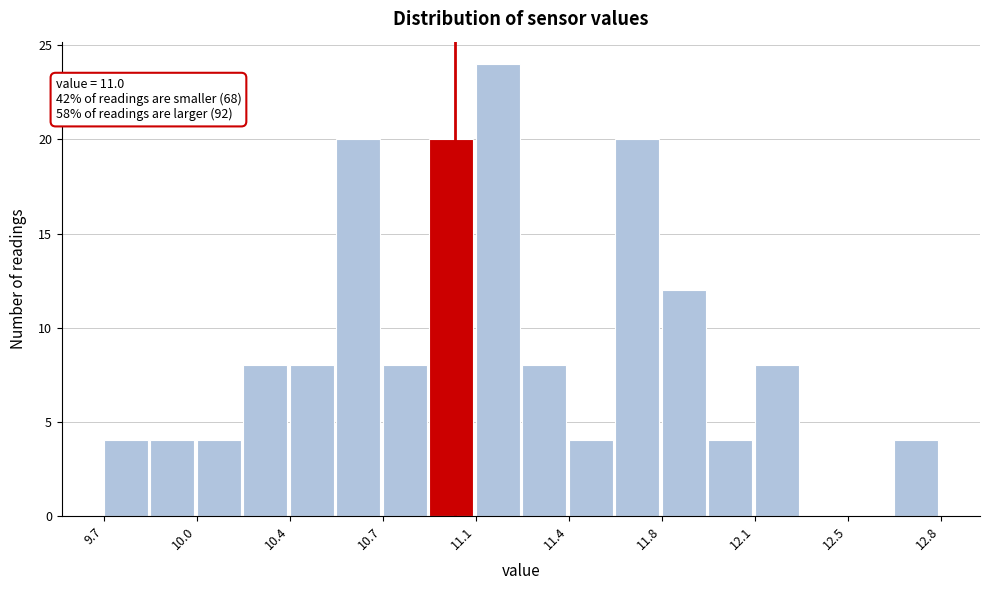

Around what value on the x-axis is the tallest bar? Give the approximate position of its centre, as read against the axis.

11.15